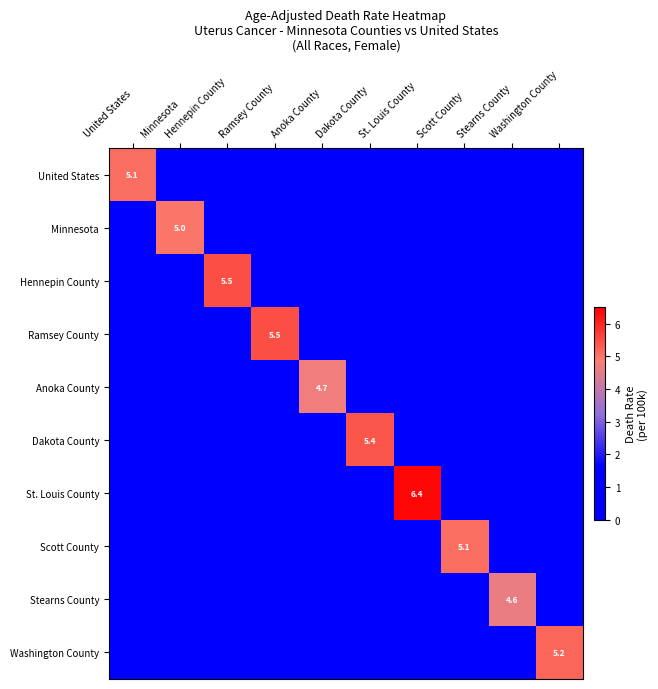

What is the maximum value for United States?

5.1